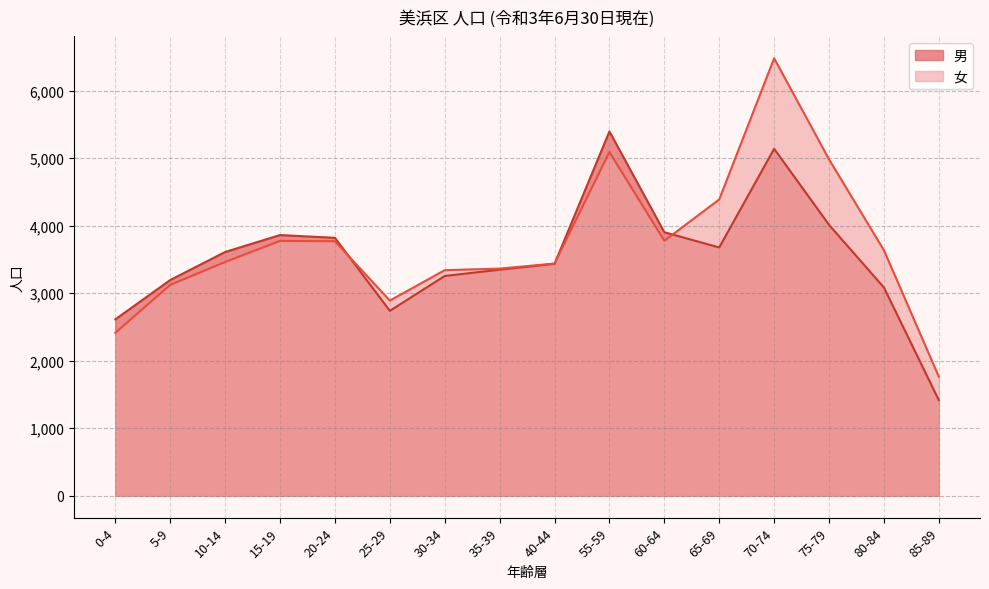

Which has a higher value, 15-19 or 80-84?

15-19